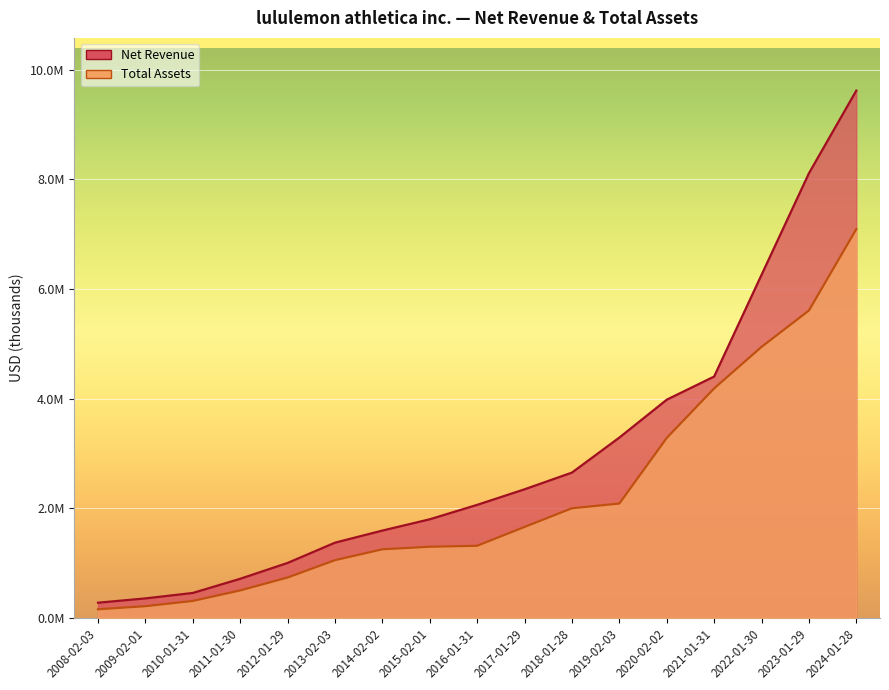

The Total Assets series shows 6722074 at 2022-01-30. True or false?

False